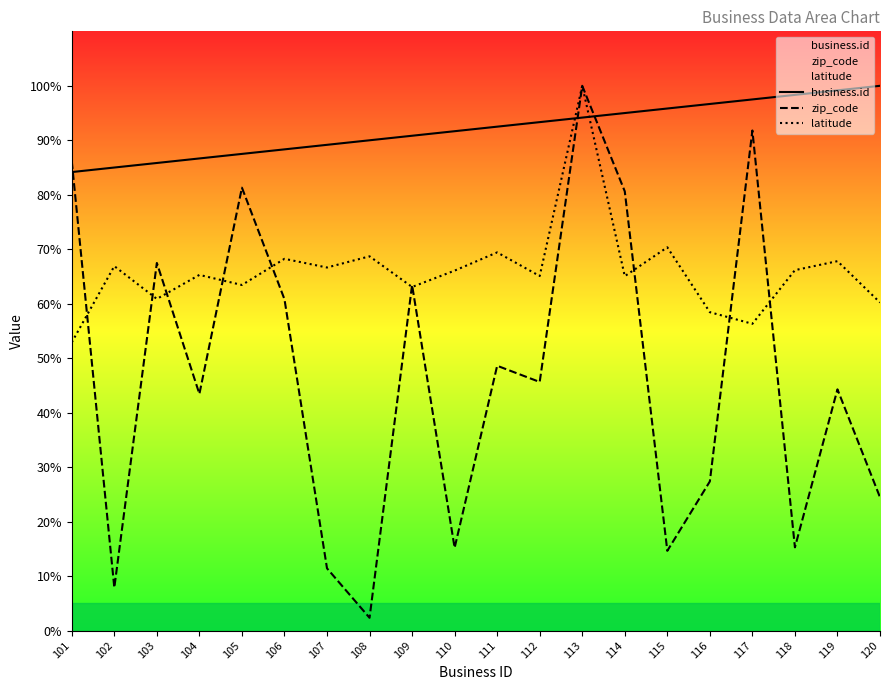

The business.id series shows 99.2 at 119. True or false?

True